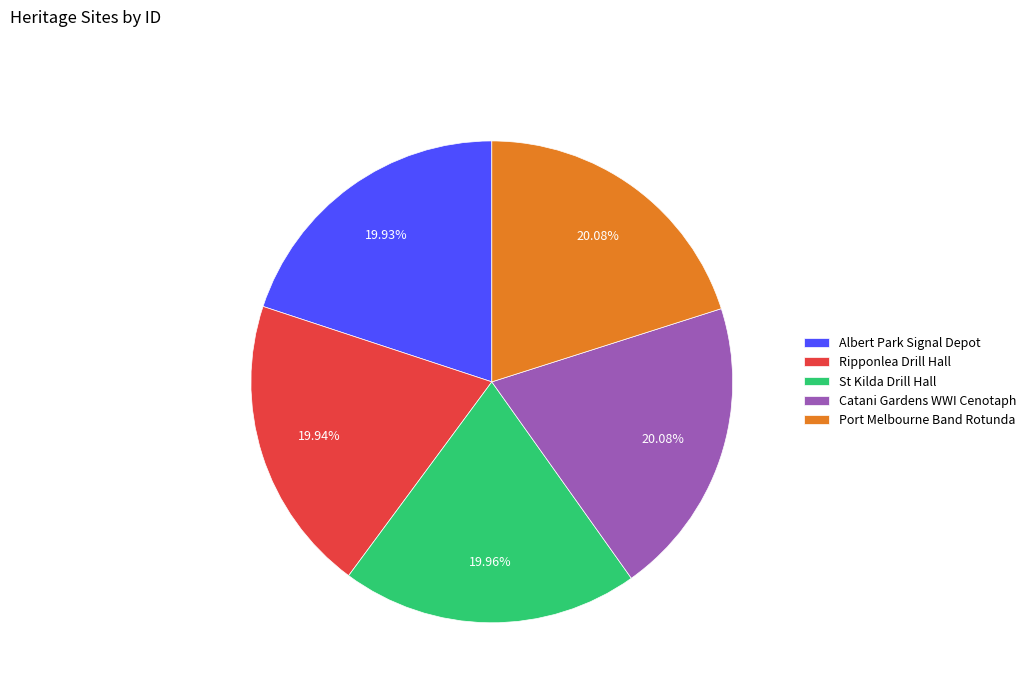

Does any single category account for the majority?

No